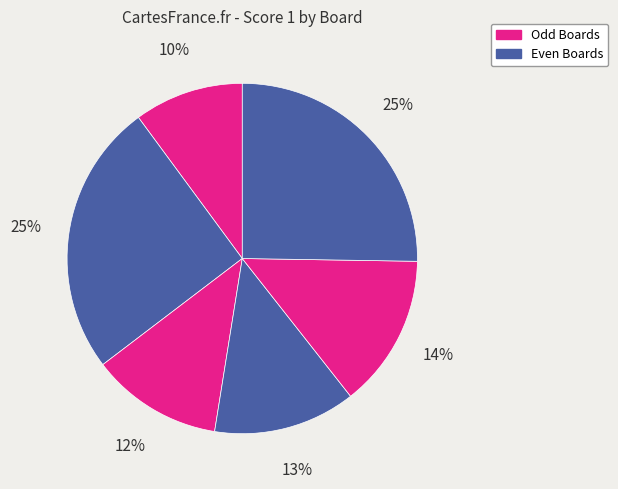

How many segments does this pie chart have?

6